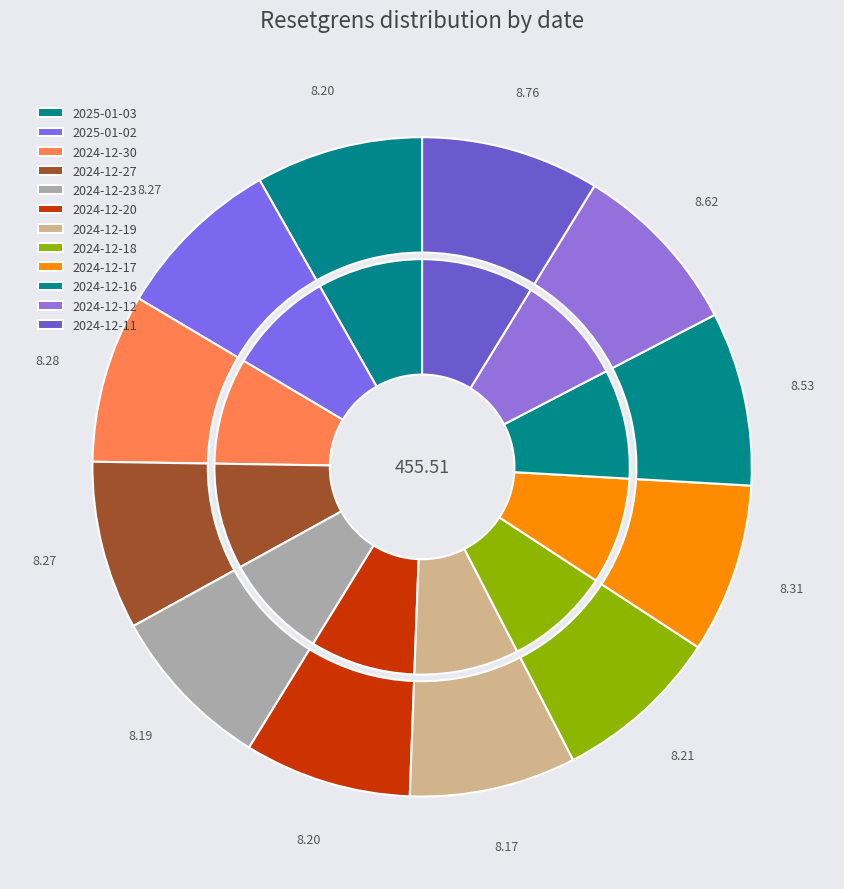

What percentage is the 2024-12-11 slice, to the nearest percent?

9%